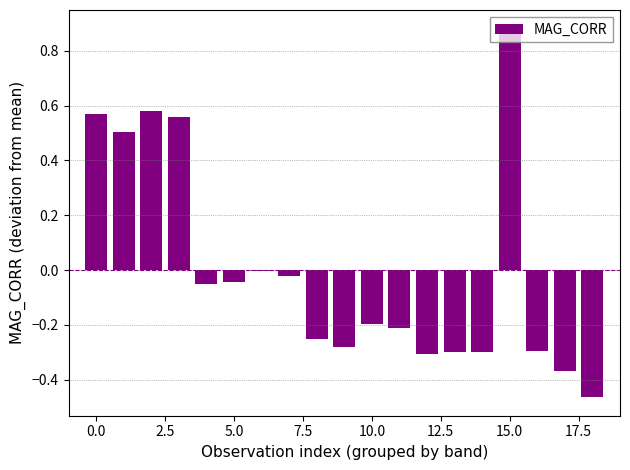

Count the number of categories in the chart.

19